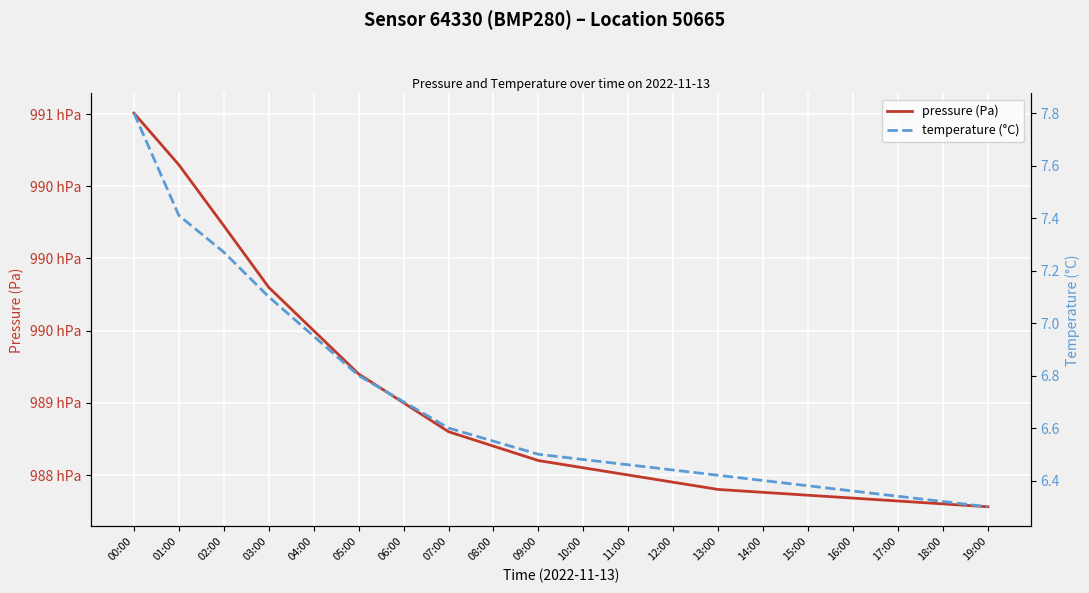

Is it true that temperature (°C) equals 7.0 at 04:00?

True